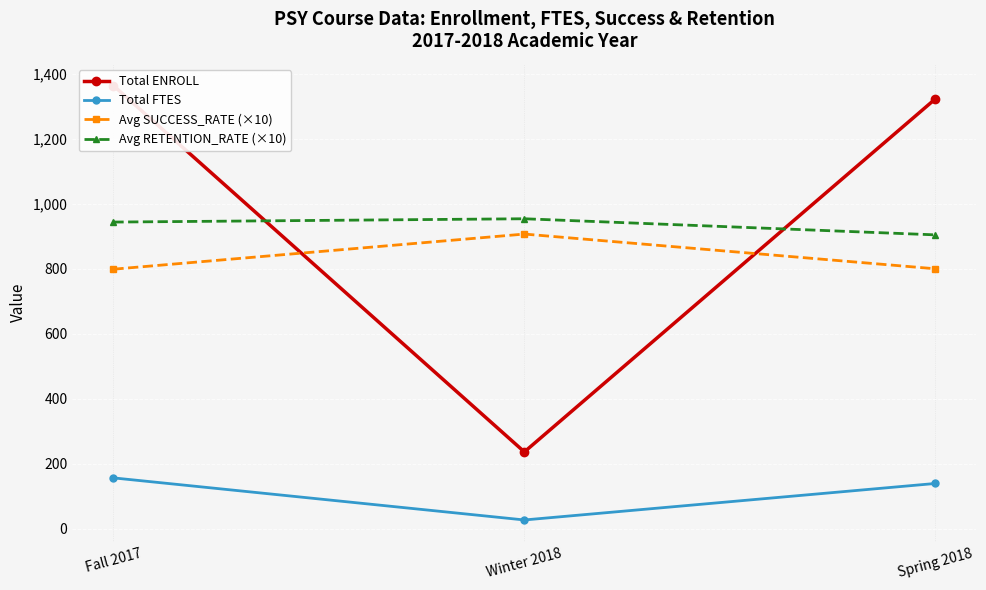

What is the approximate value of Total FTES at Spring 2018?

138.8